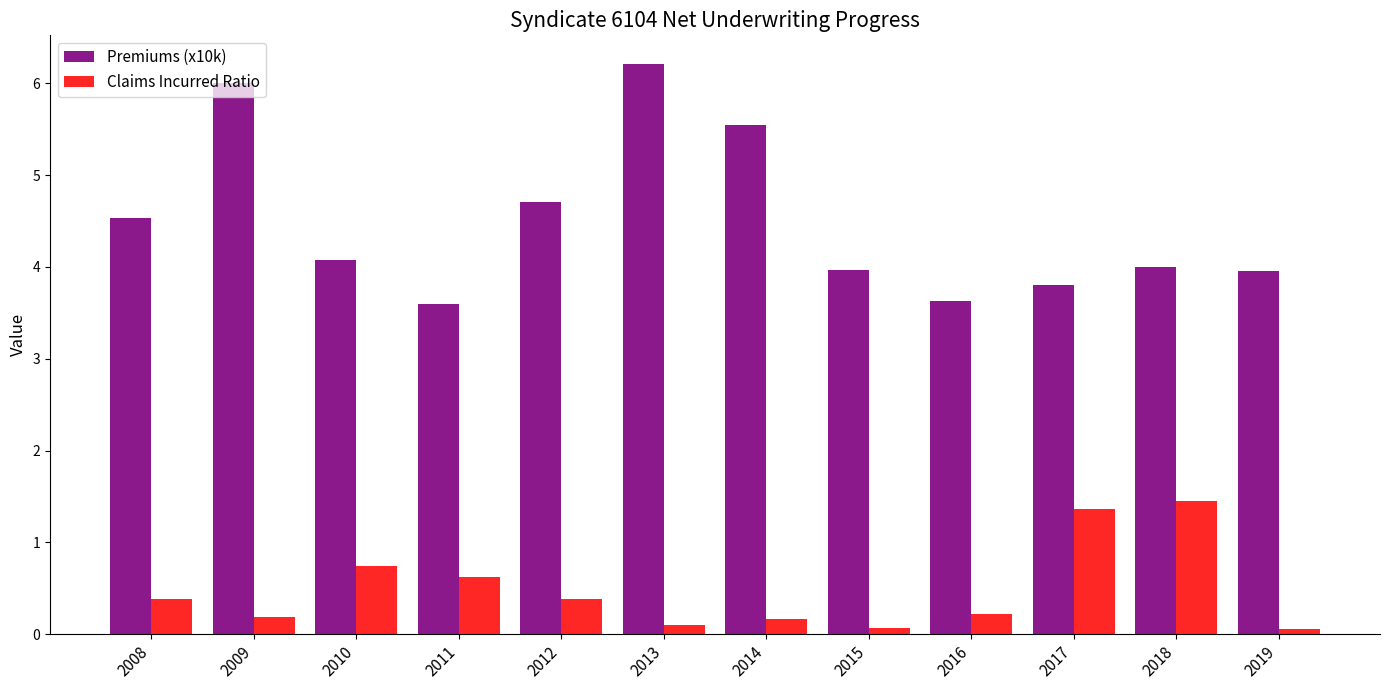

Which series has the largest total across all categories?

Premiums (x10k)